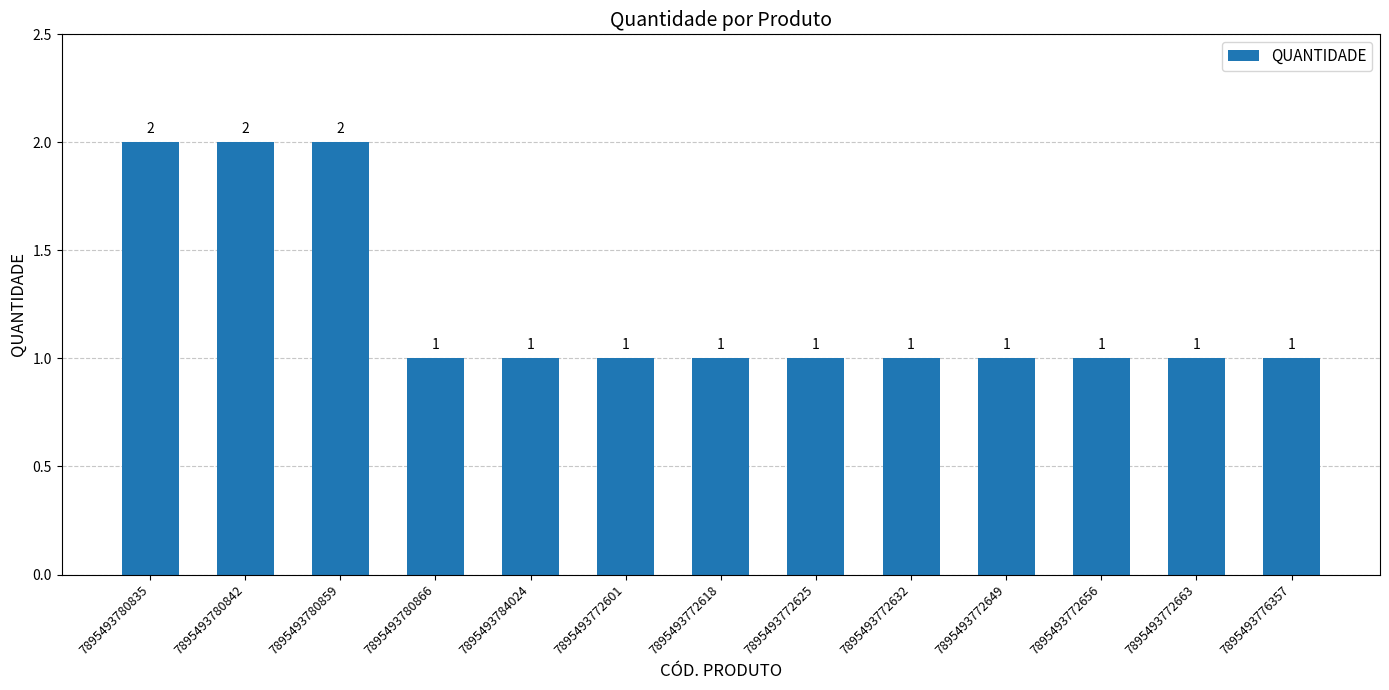

What is the label of the 9th bar from the left?

7895493772632